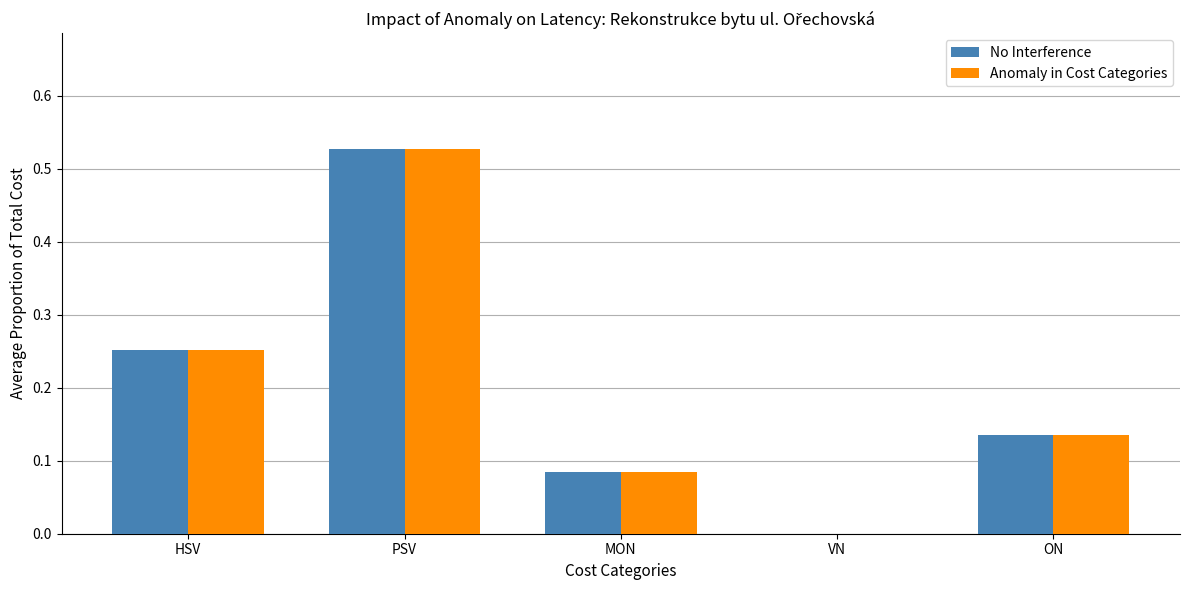

What are all the series names shown in the legend?

No Interference, Anomaly in Cost Categories